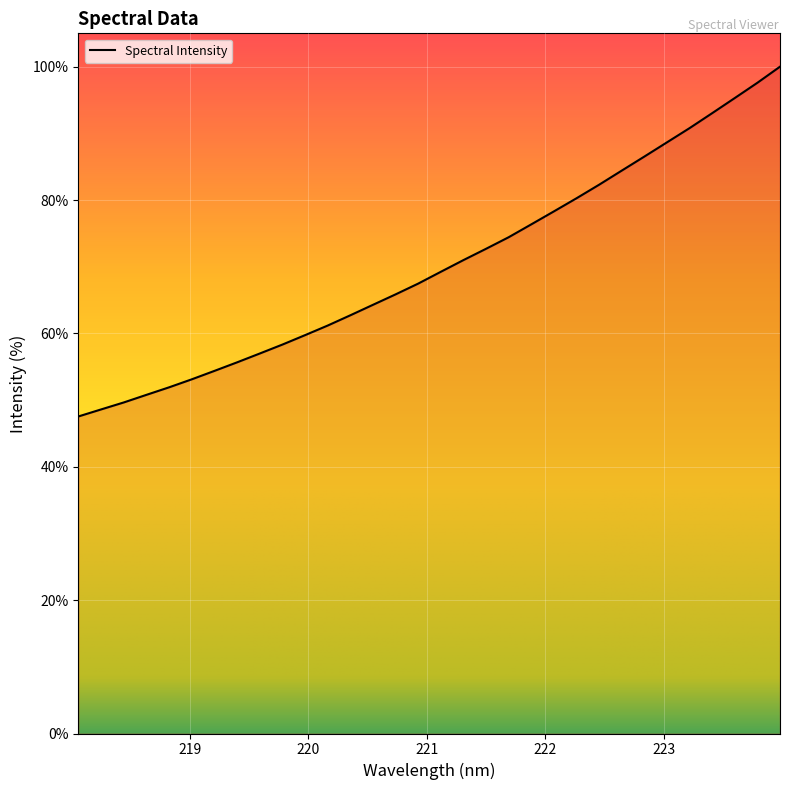

What is the smallest value displayed?

47.5